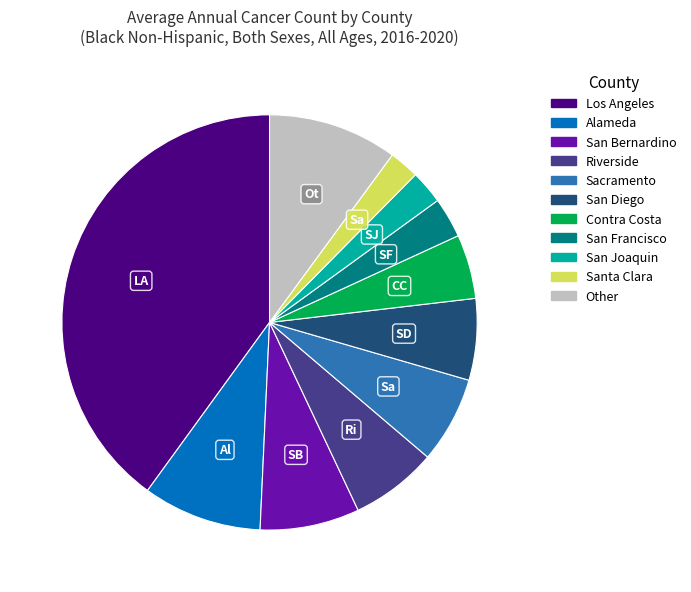

The San Bernardino slice represents 14% of the pie. True or false?

False